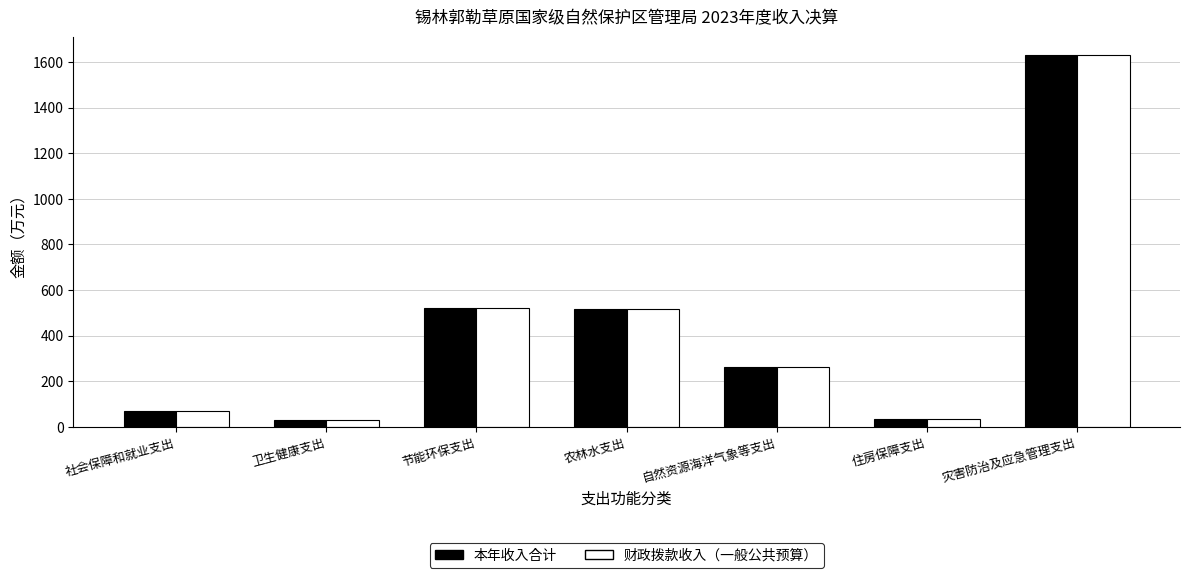

What position from the left is 住房保障支出?

6